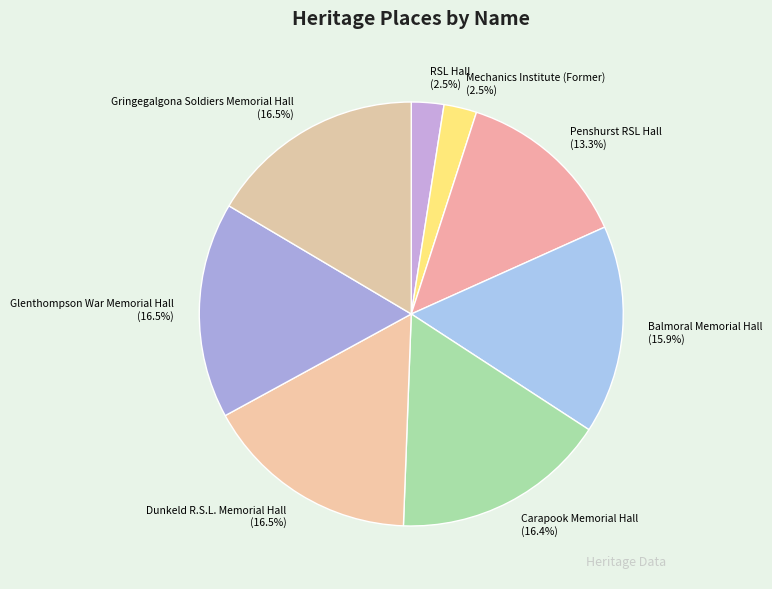

To the nearest percent, what is the average slice percentage?

12%